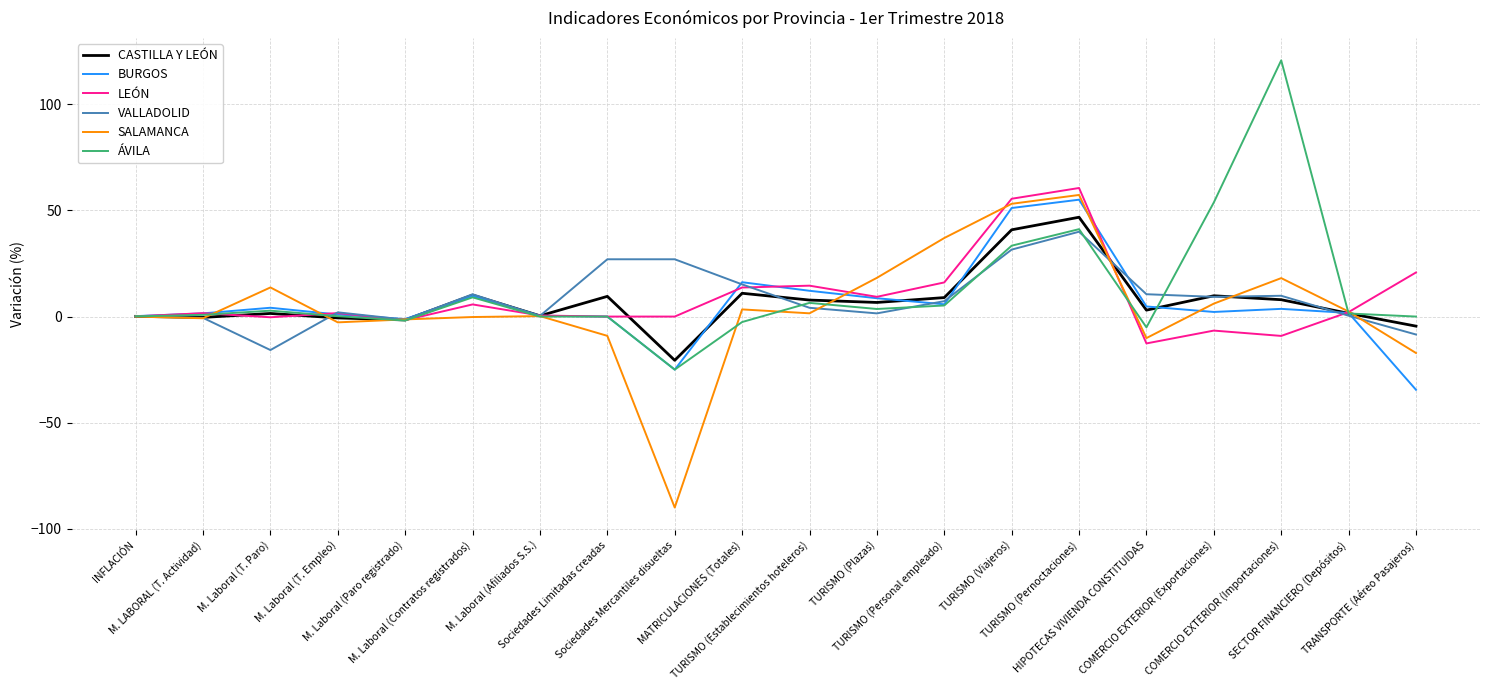

At which category does BURGOS reach its first local peak?

M. Laboral (T. Paro)